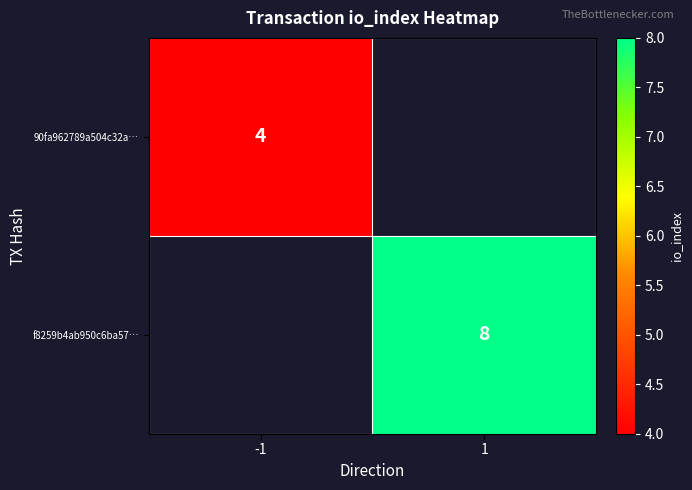

Is it true that 90fa962789a504c32a… equals 6 at -1?

False